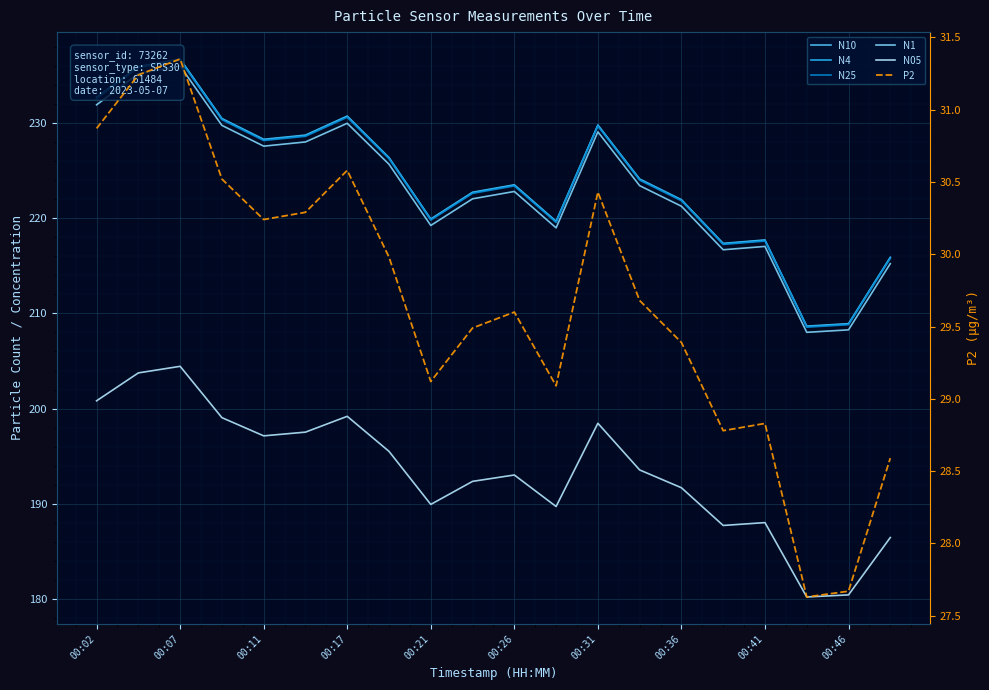

Is the value of N10 at 18 greater than the value of P2 at 00:17?

Yes